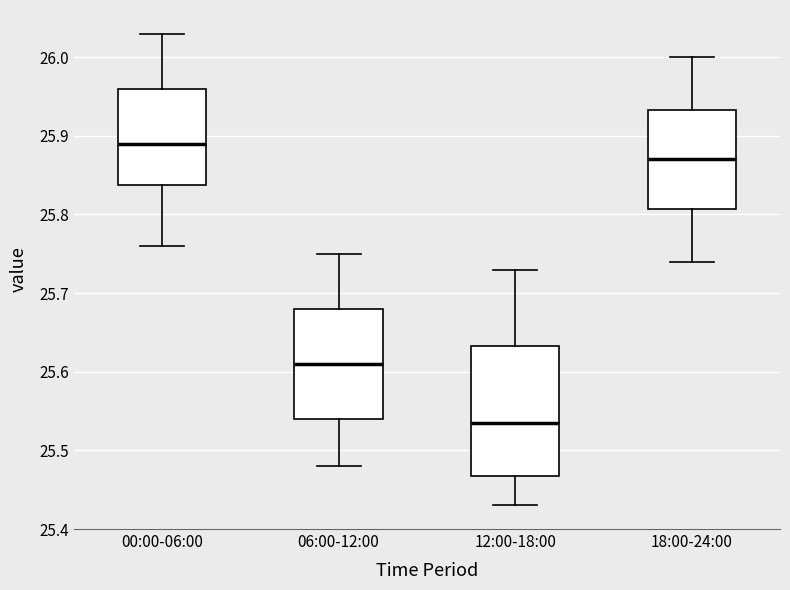

Reading left to right, transcribe this box plot: for each box, give where its median line is, the range the box spans, and where its two whiskers end, as read against the y-axis. The values are not printed on the chart, so give them approximately, as read against the axis.

00:00-06:00: median 25.89, box 25.84 to 25.96, whiskers 25.76 to 26.03
06:00-12:00: median 25.61, box 25.54 to 25.68, whiskers 25.48 to 25.75
12:00-18:00: median 25.54, box 25.47 to 25.63, whiskers 25.43 to 25.73
18:00-24:00: median 25.87, box 25.81 to 25.93, whiskers 25.74 to 26.00